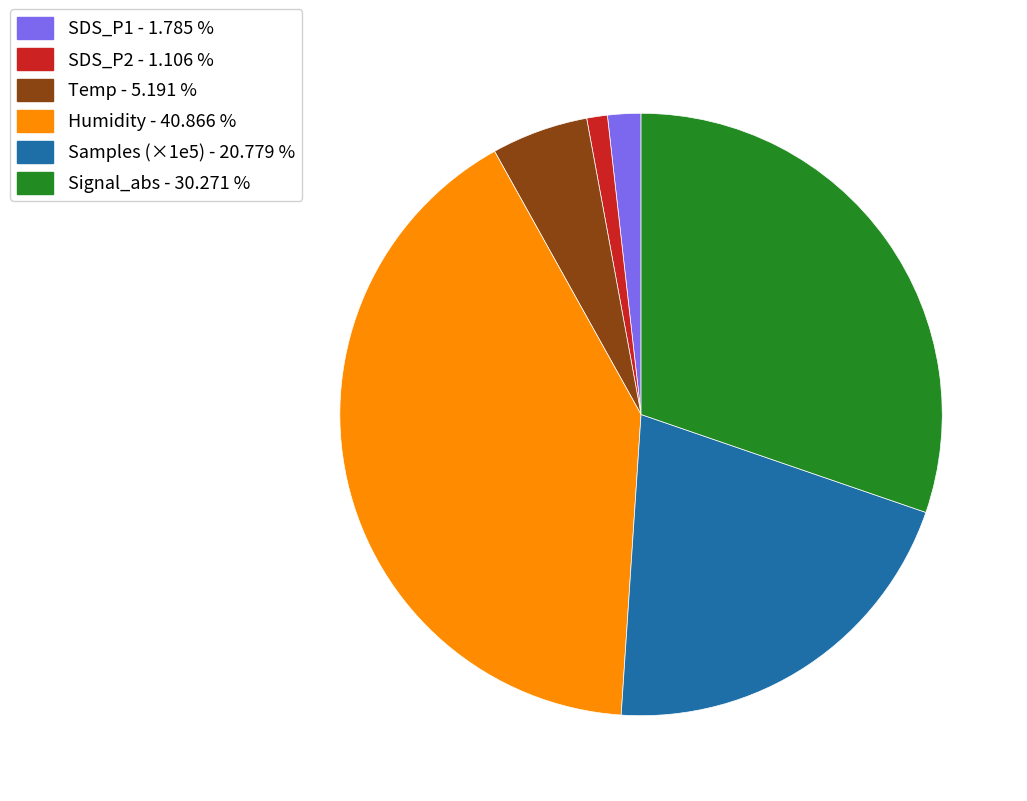

Is there a majority slice in this chart?

No